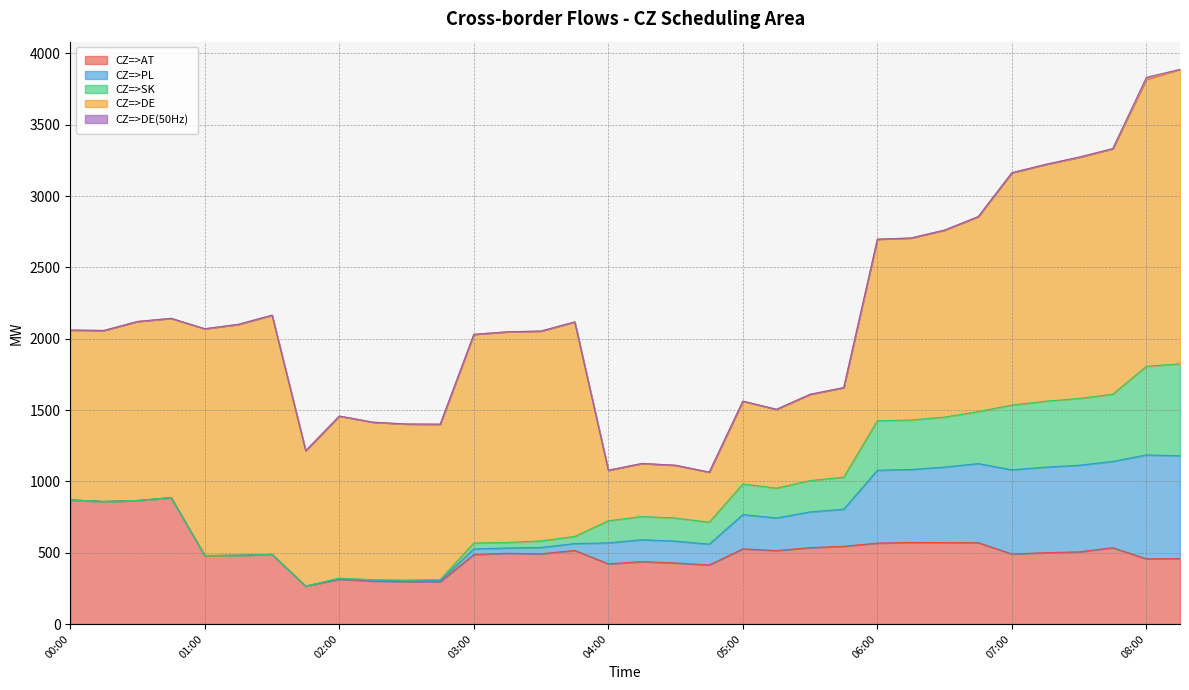

True or false: CZ=>AT and CZ=>DE(50Hz) intersect in this chart.

False